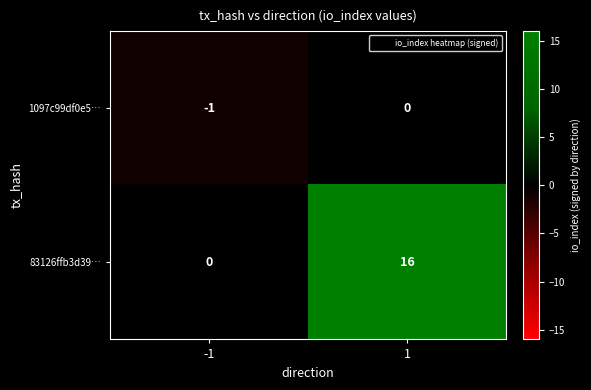

The 1097c99df0e5… series shows -2 at -1. True or false?

False